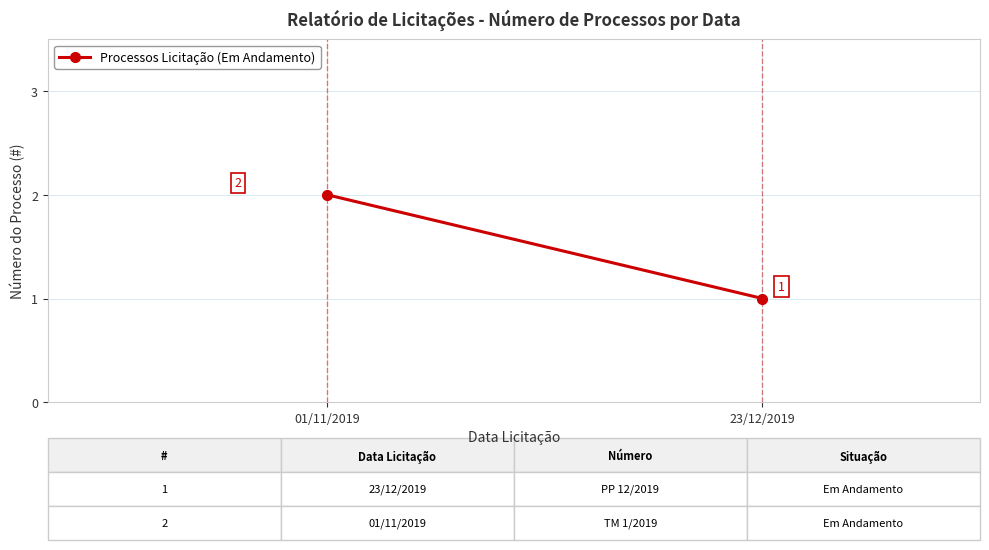

What is the label of the 1st point from the left?

01/11/2019